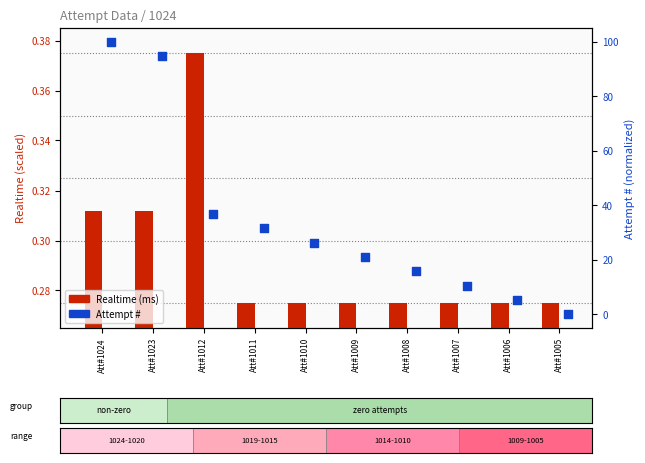

What are all the series names shown in the legend?

Realtime (ms), Attempt #